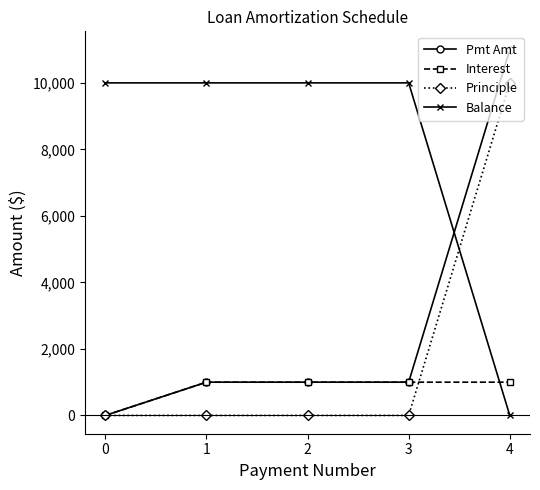

What is the highest value of the Interest series?

1000